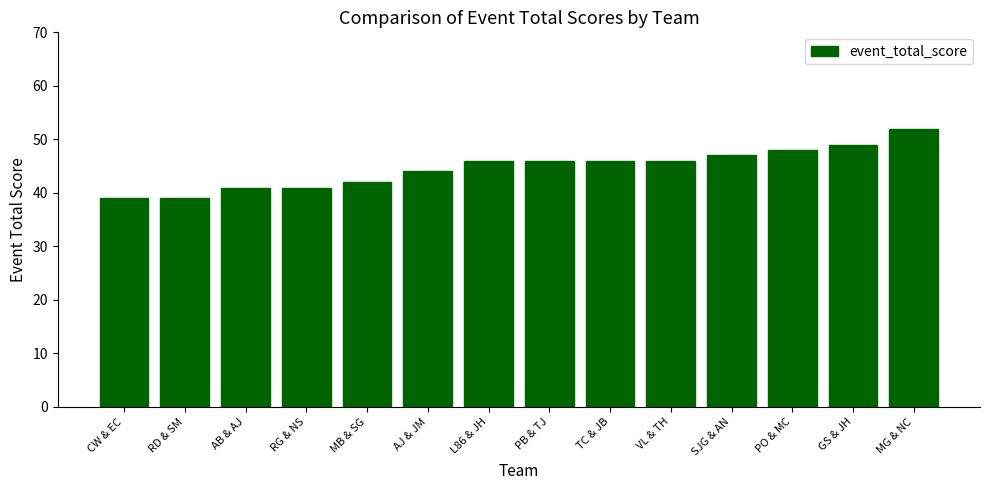

What is the minimum value shown in the chart?

39